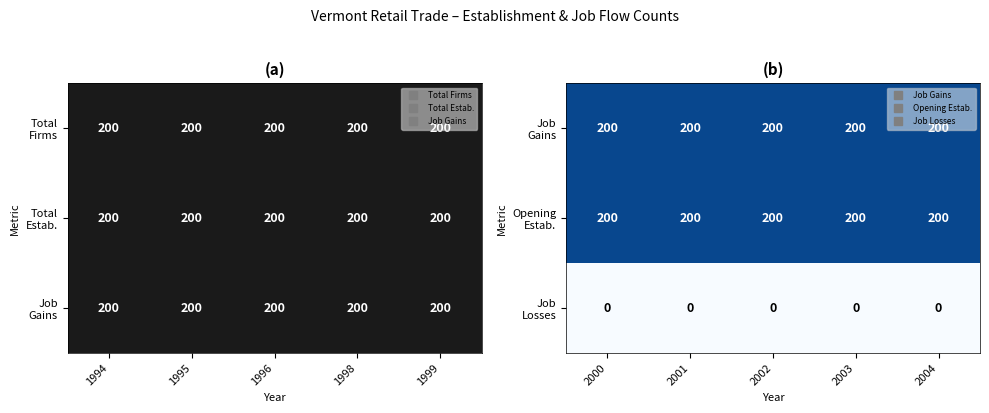

What is the approximate value of Job Gains at 2001?

200